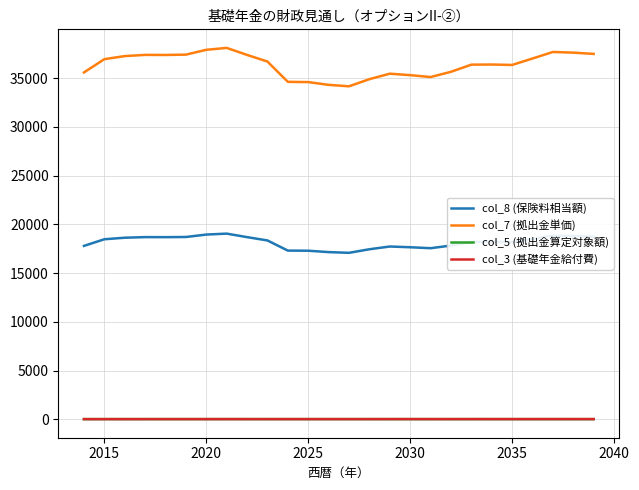

True or false: col_8 (保険料相当額) and col_7 (拠出金単価) intersect in this chart.

False